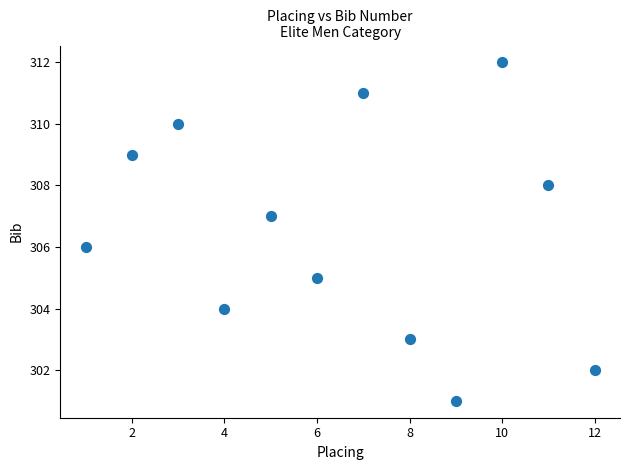

What is the range of X values (max minus min)?

11